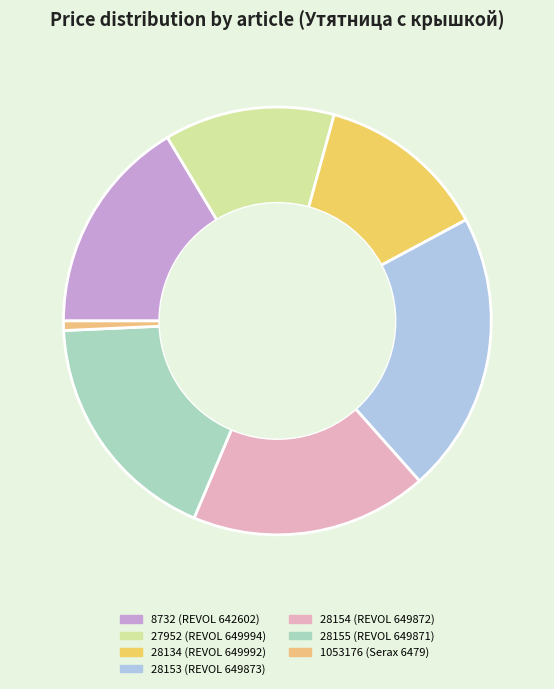

How many segments does this pie chart have?

7